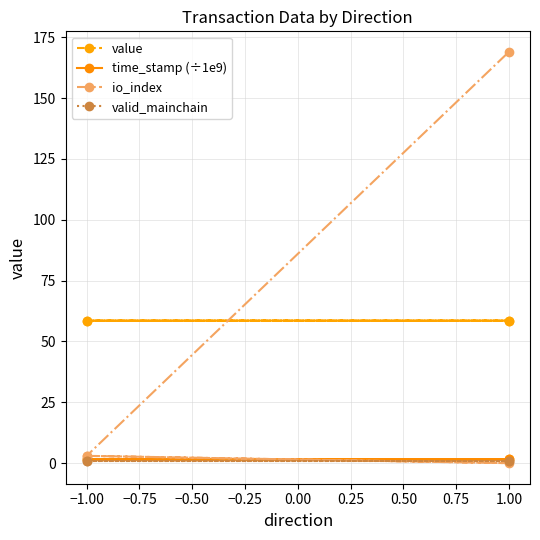

True or false: valid_mainchain has more than 2 interior local peaks.

False